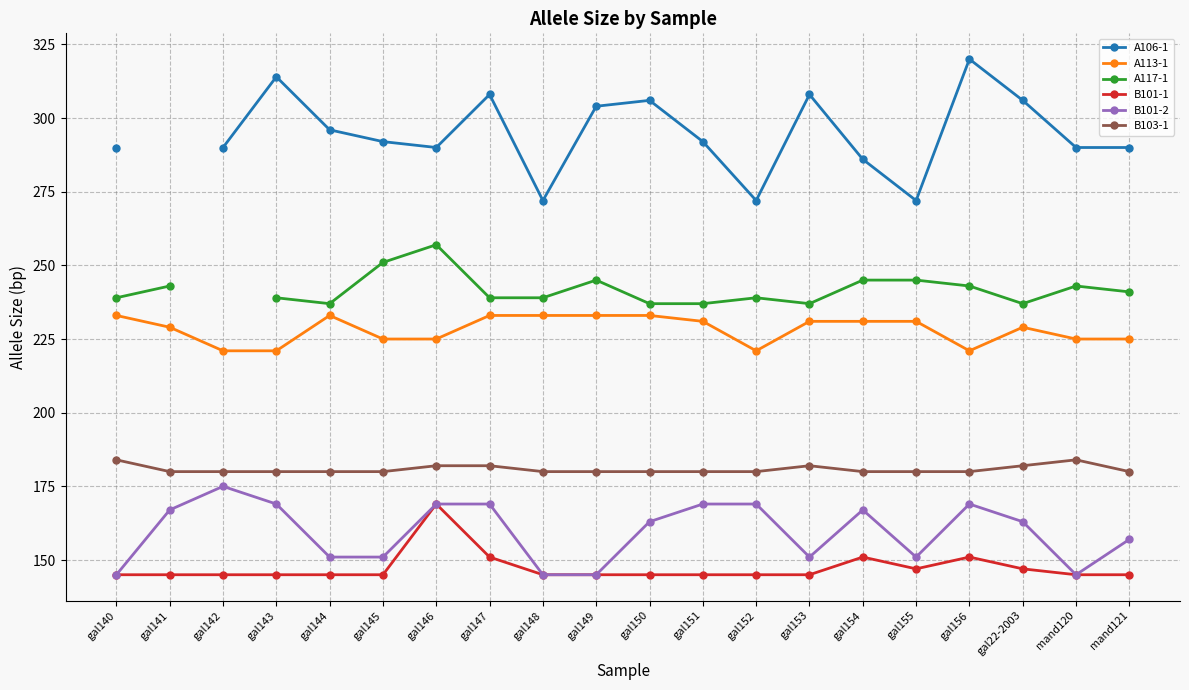

Count the A113-1 values in the range 225 to 233.

16